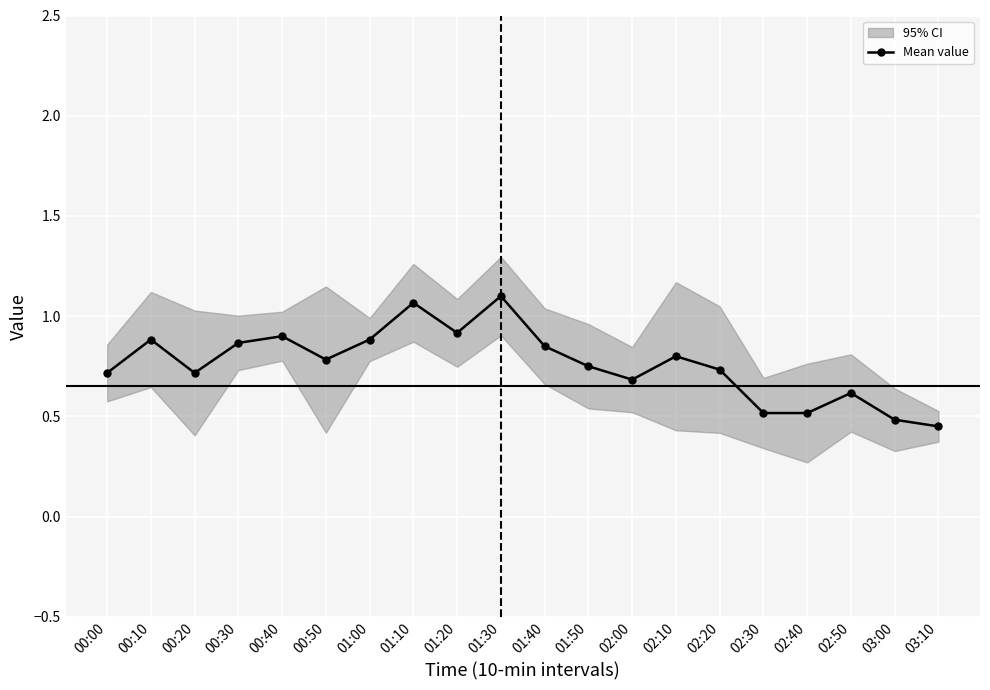

Between 00:50 and 01:30, which is larger?

01:30